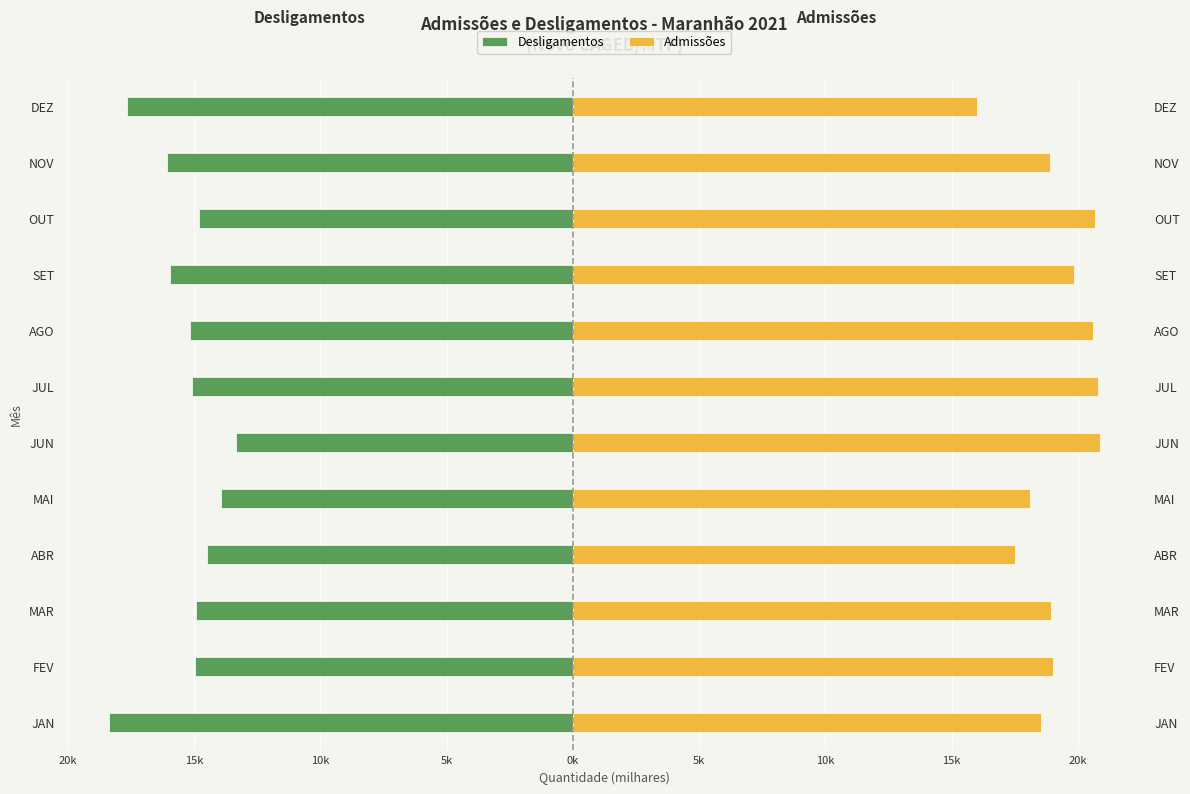

What is the difference between the second highest and second lowest values in the Admissões series?

3.3